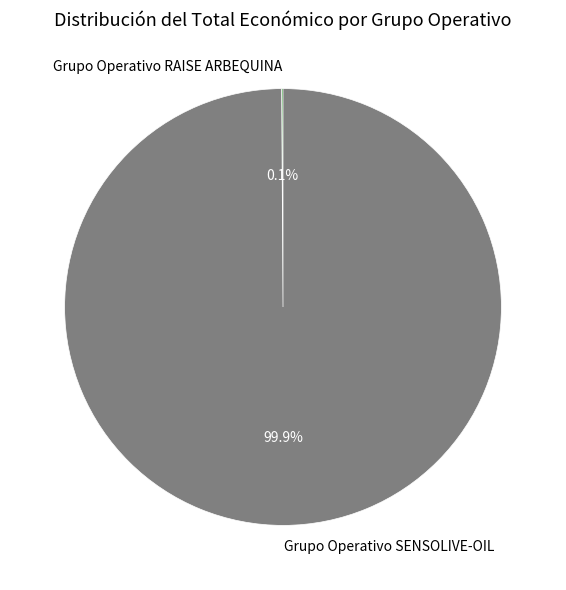

Does any single category account for the majority?

Yes